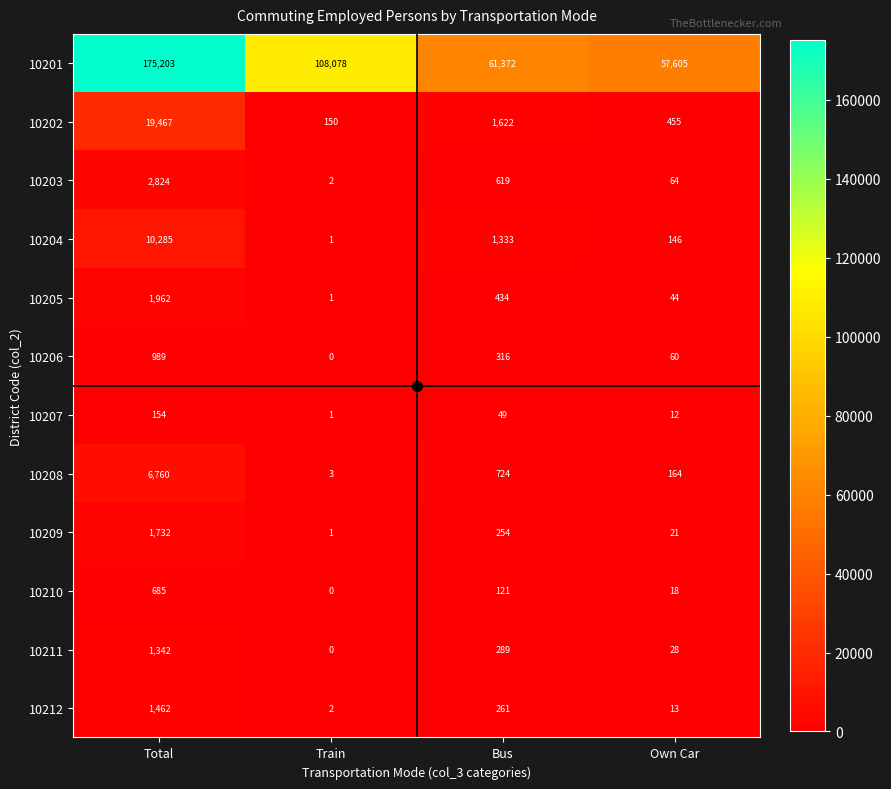

What is the maximum value shown in the chart?

175203